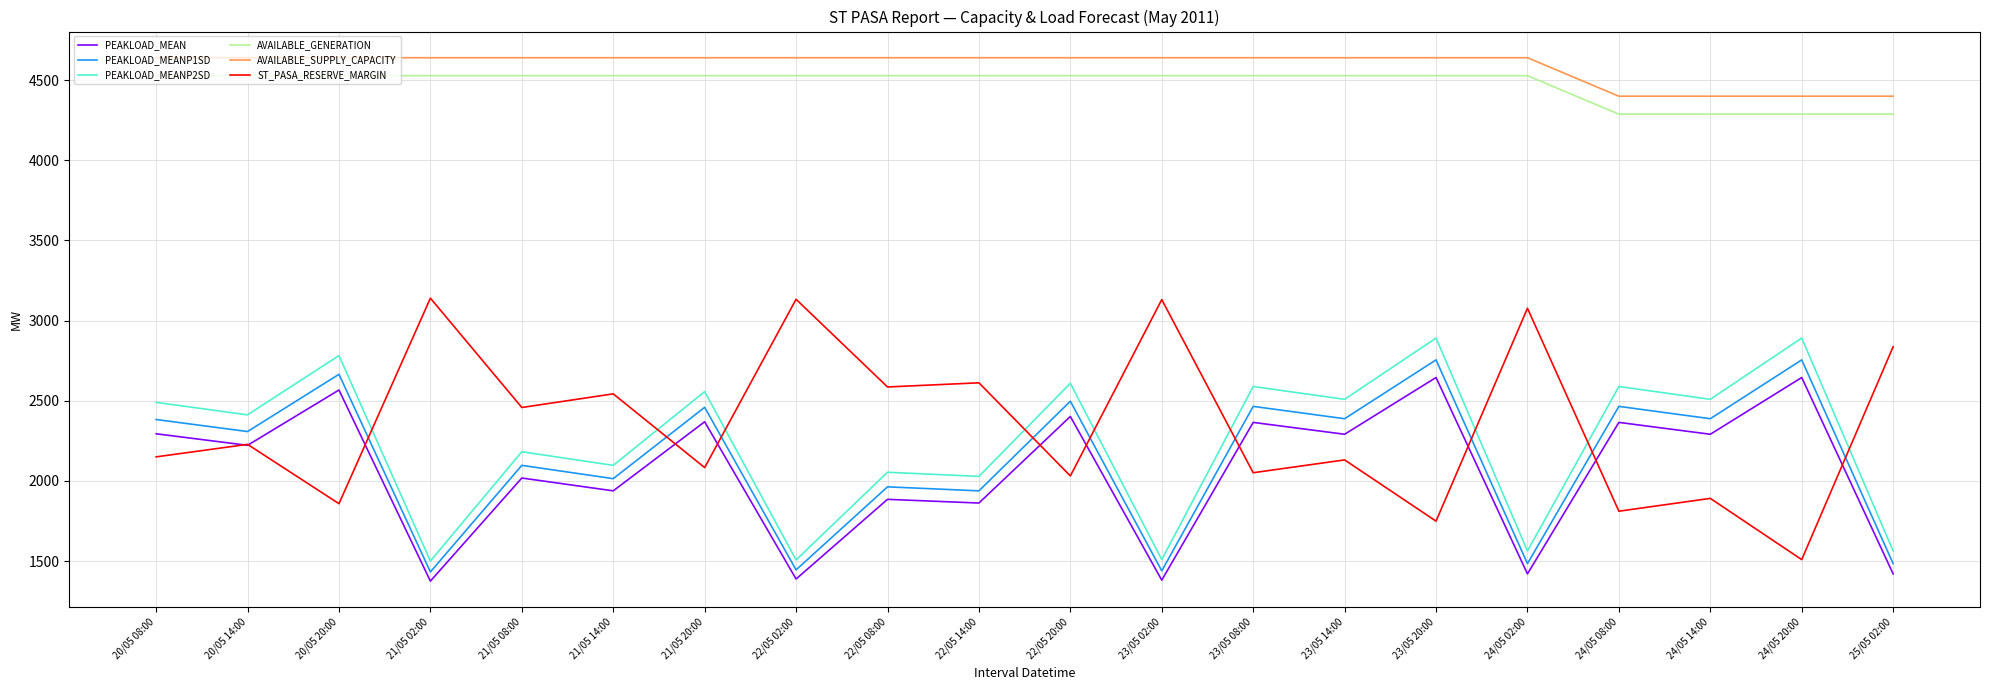

Does the chart have visible grid lines?

Yes